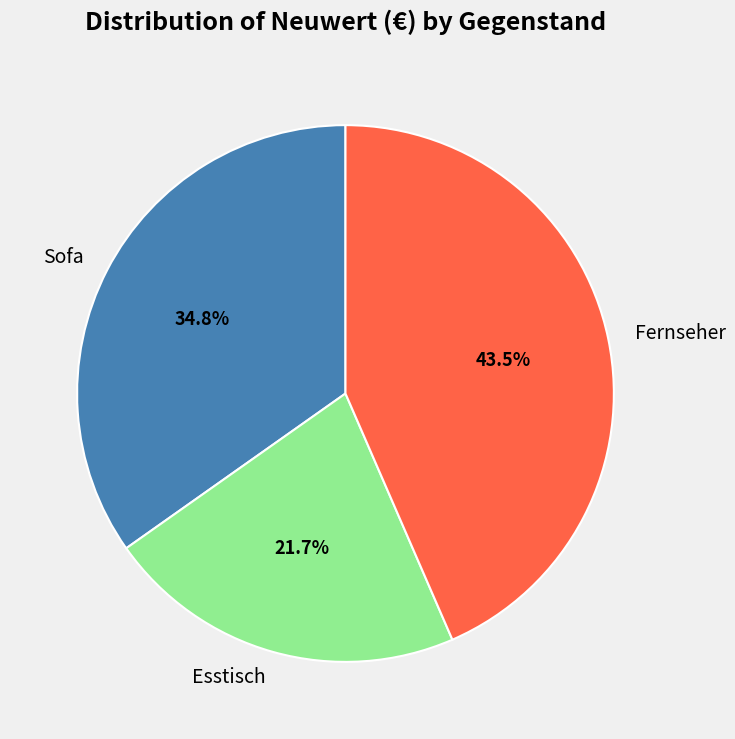

Count the number of slices in the pie.

3